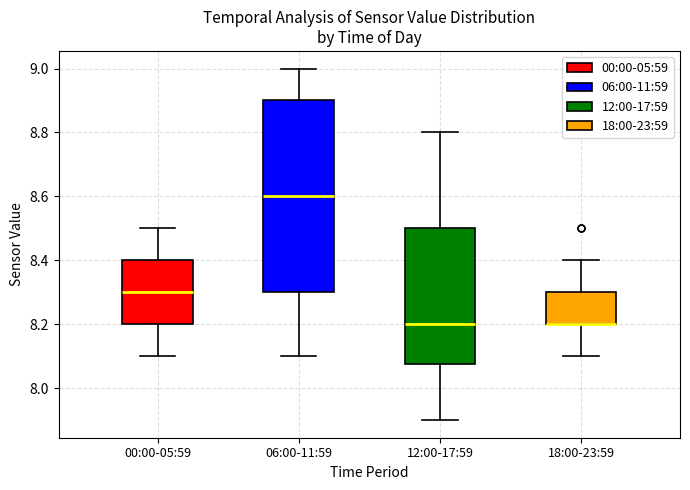

Reading left to right, read every box against the y-axis: the position of its median line, the range the box covers, and the ends of its whiskers. The values are not printed on the chart, so give them approximately, as read against the axis.

00:00-05:59: median 8.30, box 8.20 to 8.40, whiskers 8.10 to 8.50
06:00-11:59: median 8.60, box 8.30 to 8.90, whiskers 8.10 to 9.00
12:00-17:59: median 8.20, box 8.08 to 8.50, whiskers 7.90 to 8.80
18:00-23:59: median 8.20 (drawn on the box's lower edge), box 8.20 to 8.30, whiskers 8.10 to 8.40